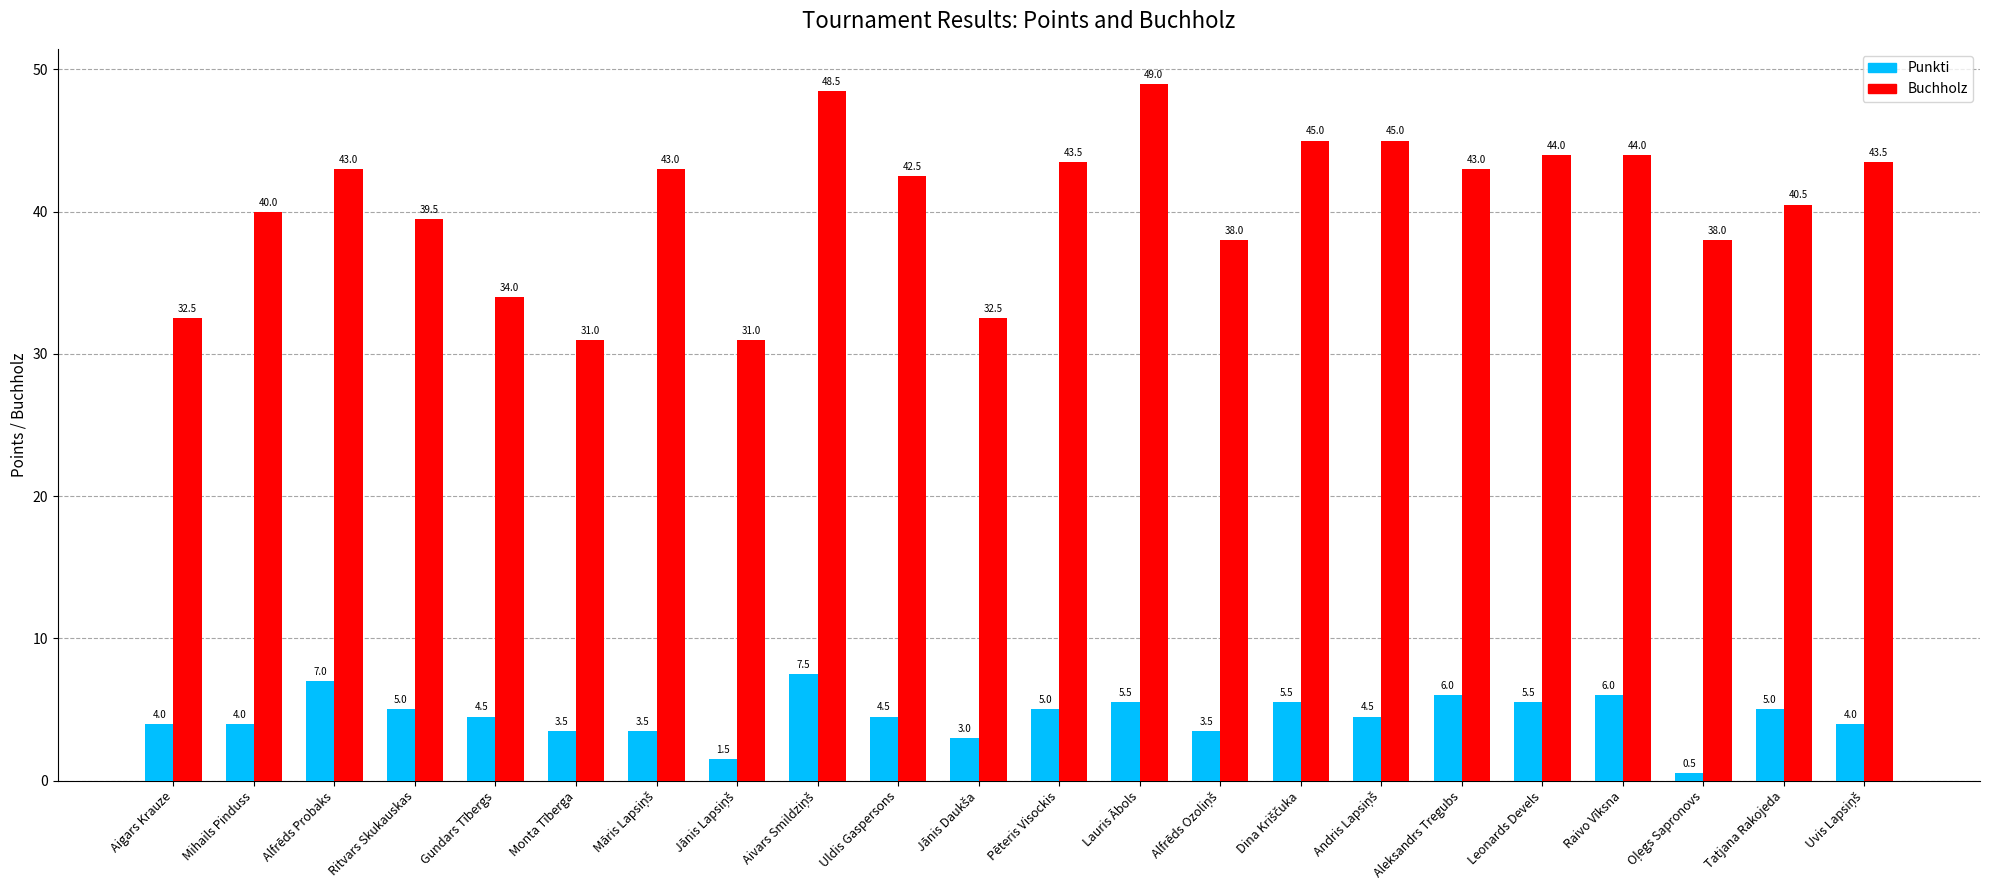

Rank the series by their average value, from lowest to highest.

Punkti, Buchholz